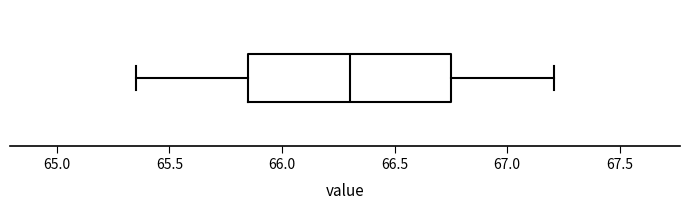

Read this box plot against the x-axis: the position of the median line, the range covered by the box, and the ends of both whiskers. The values are not printed on the chart, so give them approximately, as read against the axis.

median 66.30, box 65.85 to 66.75, whiskers 65.35 to 67.20